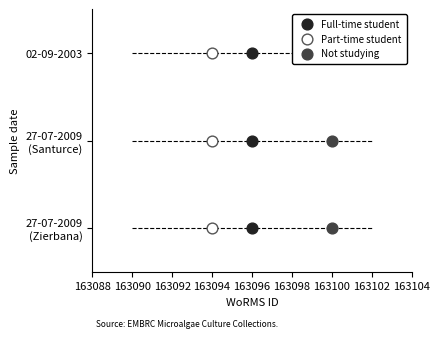

What are all the series names shown in the legend?

Full-time student, Part-time student, Not studying